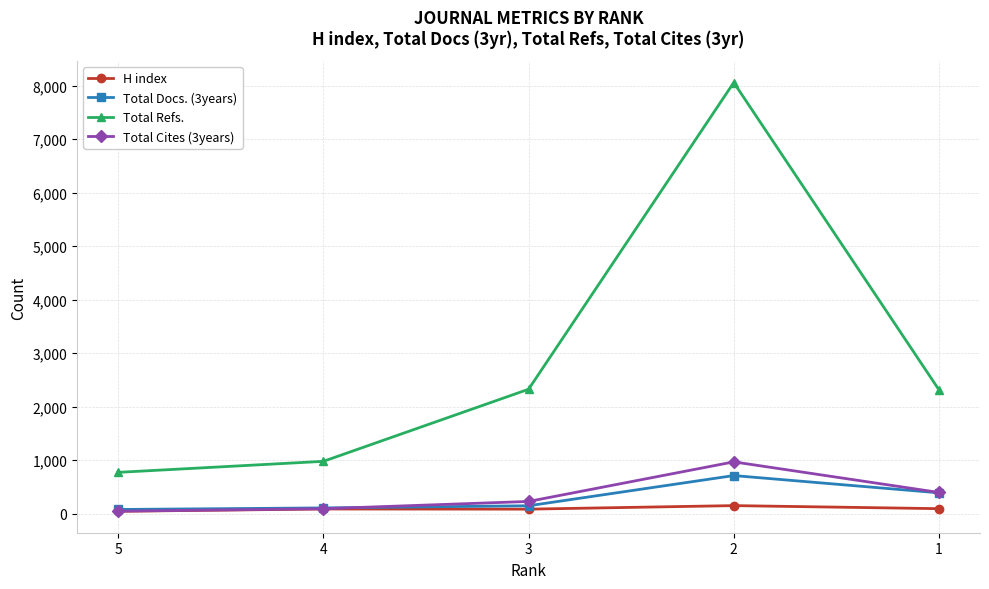

Count the number of categories in the chart.

5